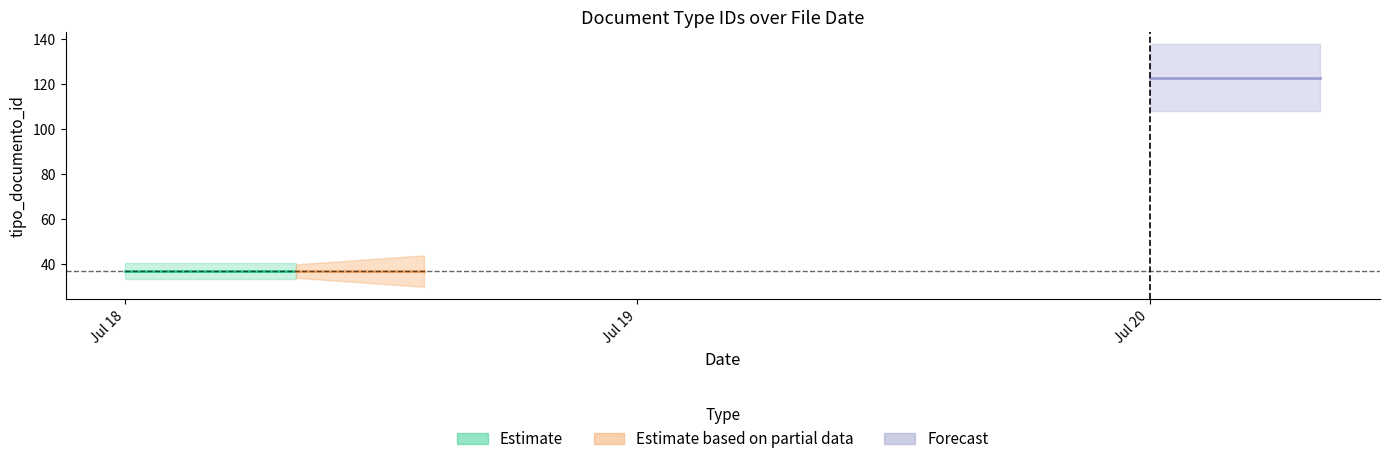

At which category does Estimate reach its first local peak?

2012-07-18